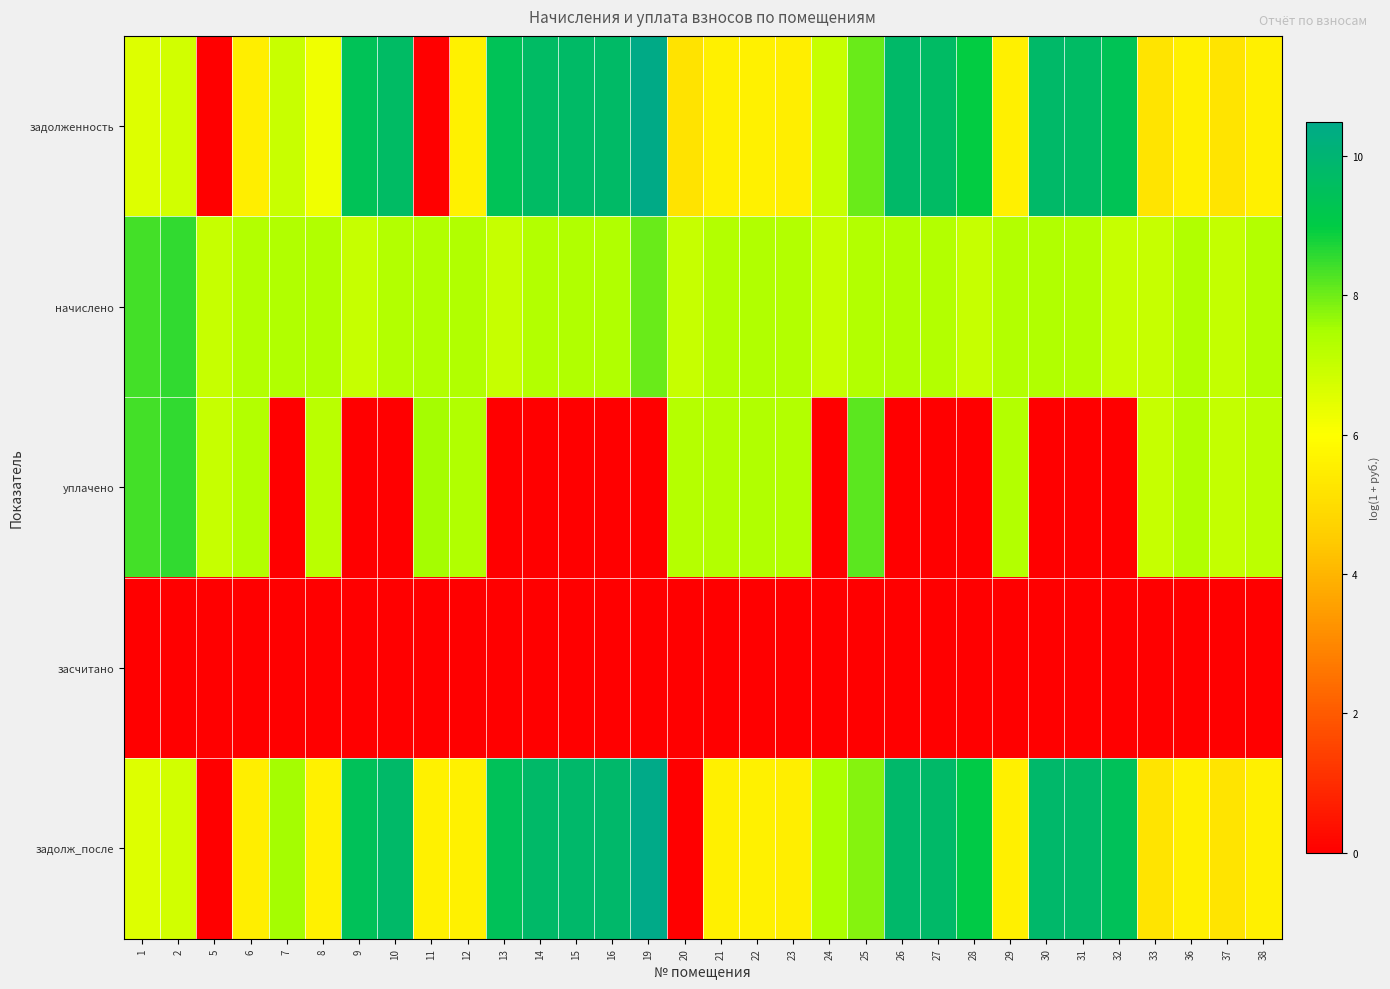

Reading right to left, list all the values displayed in this chart.

задолженность: 38=5.5	37=5.2	36=5.6	33=5.2	32=9.4	31=9.7	30=9.8	29=5.5	28=8.9	27=9.7	26=9.8	25=8.1	24=7.0	23=5.5	22=5.6	21=5.5	20=5.2	19=10.4	16=9.8	15=9.7	14=9.7	13=9.4	12=5.6	11=0.0	10=9.7	9=9.4	8=6.3	7=7.0	6=5.5	5=0.0	2=6.8	1=6.6
начислено: 38=7.3	37=7.0	36=7.3	33=7.0	32=7.0	31=7.3	30=7.4	29=7.3	28=7.0	27=7.3	26=7.4	25=7.3	24=7.0	23=7.3	22=7.4	21=7.3	20=7.0	19=8.0	16=7.4	15=7.4	14=7.3	13=7.0	12=7.4	11=7.4	10=7.3	9=7.0	8=7.4	7=7.4	6=7.3	5=7.0	2=8.6	1=8.4
уплачено: 38=7.1	37=7.0	36=7.3	33=7.0	32=0.0	31=0.0	30=0.0	29=7.3	28=0.0	27=0.0	26=0.0	25=8.2	24=0.0	23=7.3	22=7.4	21=7.3	20=7.3	19=0.0	16=0.0	15=0.0	14=0.0	13=0.0	12=7.4	11=7.5	10=0.0	9=0.0	8=7.2	7=0.0	6=7.3	5=7.0	2=8.6	1=8.4
засчитано: 38=0.0	37=0.0	36=0.0	33=0.0	32=0.0	31=0.0	30=0.0	29=0.0	28=0.0	27=0.0	26=0.0	25=0.0	24=0.0	23=0.0	22=0.0	21=0.0	20=0.0	19=0.0	16=0.0	15=0.0	14=0.0	13=0.0	12=0.0	11=0.0	10=0.0	9=0.0	8=0.0	7=0.0	6=0.0	5=0.0	2=0.0	1=0.0
задолж_после: 38=5.5	37=5.2	36=5.6	33=5.2	32=9.4	31=9.8	30=9.8	29=5.5	28=9.0	27=9.8	26=9.8	25=7.8	24=7.4	23=5.5	22=5.6	21=5.5	20=0.0	19=10.5	16=9.8	15=9.8	14=9.8	13=9.4	12=5.6	11=5.6	10=9.8	9=9.4	8=5.6	7=7.5	6=5.5	5=0.0	2=6.8	1=6.6